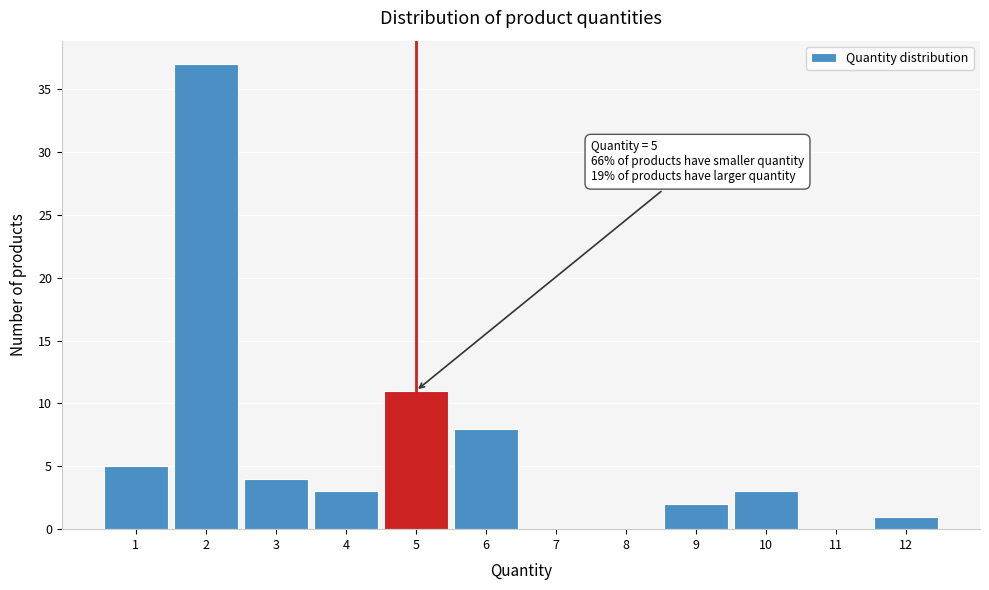

Over which range of the x-axis is the bar tallest?

1.5 to 2.5